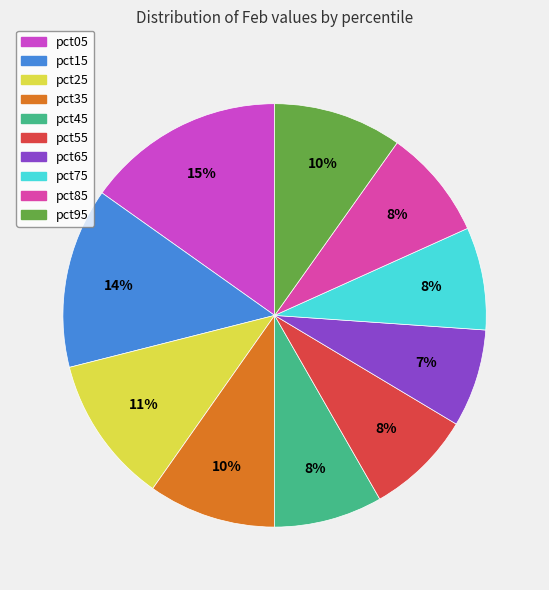

Count the number of slices in the pie.

10